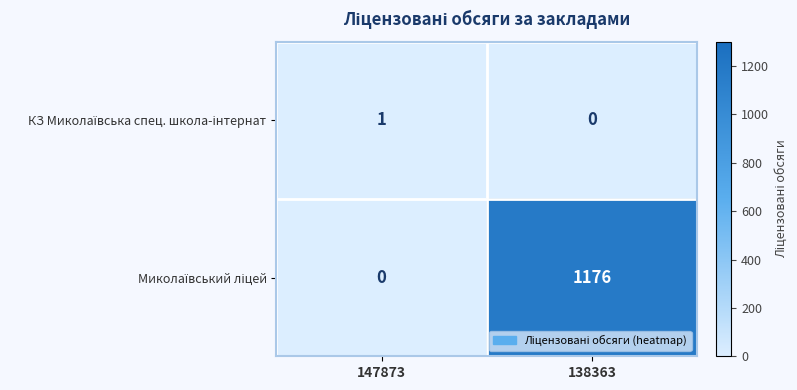

At which category does the chart reach its peak across all series?

138363